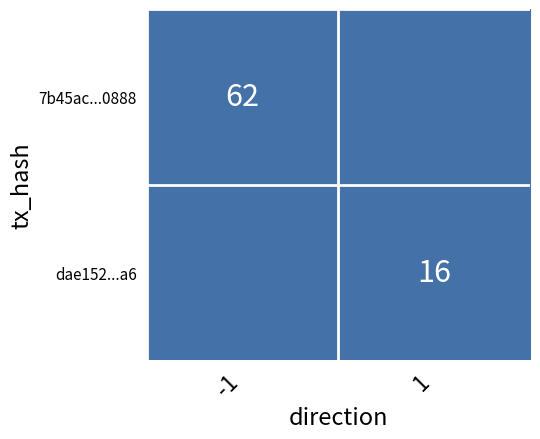

Is it true that 7b45ac...0888 equals 62 at -1?

True